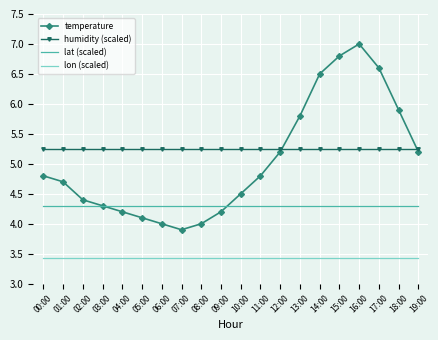

What is the total value across all series at 07:00?

16.9